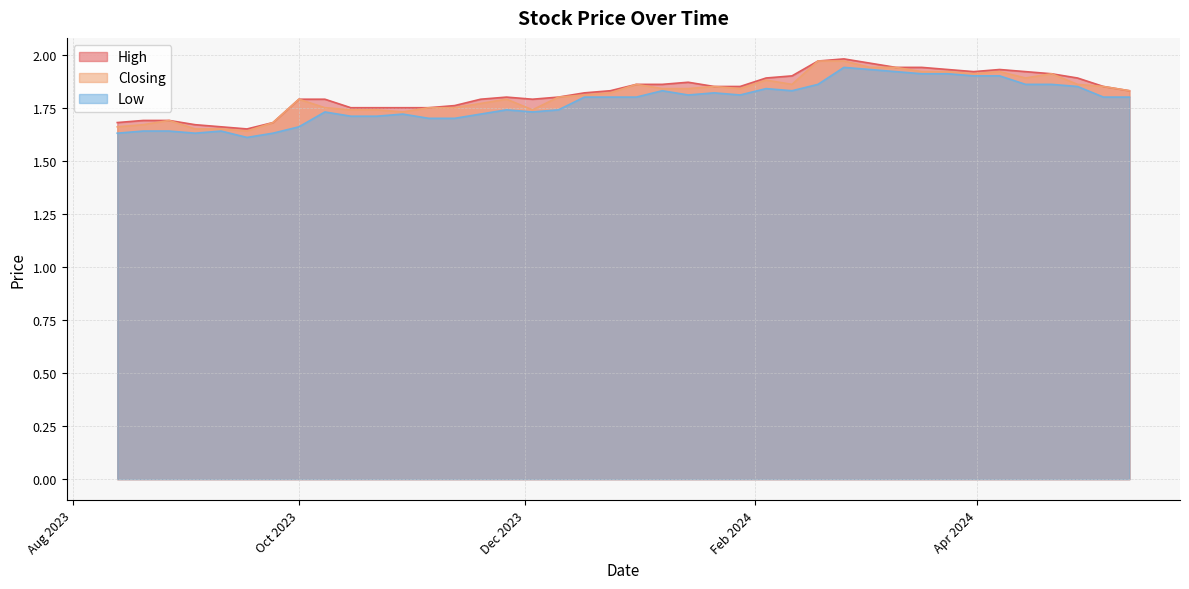

Reading right to left, transcribe all the data shown in this chart.

High: 13/08/2023=1.7	20/08/2023=1.7	27/08/2023=1.7	03/09/2023=1.7	10/09/2023=1.7	17/09/2023=1.6	24/09/2023=1.7	01/10/2023=1.8	08/10/2023=1.8	15/10/2023=1.8	22/10/2023=1.8	29/10/2023=1.8	05/11/2023=1.8	12/11/2023=1.8	19/11/2023=1.8	26/11/2023=1.8	03/12/2023=1.8	10/12/2023=1.8	17/12/2023=1.8	24/12/2023=1.8	31/12/2023=1.9	07/01/2024=1.9	14/01/2024=1.9	21/01/2024=1.9	28/01/2024=1.9	04/02/2024=1.9	11/02/2024=1.9	18/02/2024=2.0	25/02/2024=2.0	03/03/2024=2.0	10/03/2024=1.9	17/03/2024=1.9	24/03/2024=1.9	31/03/2024=1.9	07/04/2024=1.9	14/04/2024=1.9	21/04/2024=1.9	28/04/2024=1.9	05/05/2024=1.9	12/05/2024=1.8
Closing: 13/08/2023=1.7	20/08/2023=1.7	27/08/2023=1.7	03/09/2023=1.6	10/09/2023=1.6	17/09/2023=1.6	24/09/2023=1.7	01/10/2023=1.8	08/10/2023=1.8	15/10/2023=1.7	22/10/2023=1.7	29/10/2023=1.7	05/11/2023=1.8	12/11/2023=1.8	19/11/2023=1.8	26/11/2023=1.8	03/12/2023=1.7	10/12/2023=1.8	17/12/2023=1.8	24/12/2023=1.8	31/12/2023=1.9	07/01/2024=1.8	14/01/2024=1.8	21/01/2024=1.9	28/01/2024=1.8	04/02/2024=1.9	11/02/2024=1.9	18/02/2024=2.0	25/02/2024=2.0	03/03/2024=1.9	10/03/2024=1.9	17/03/2024=1.9	24/03/2024=1.9	31/03/2024=1.9	07/04/2024=1.9	14/04/2024=1.9	21/04/2024=1.9	28/04/2024=1.9	05/05/2024=1.9	12/05/2024=1.8
Low: 13/08/2023=1.6	20/08/2023=1.6	27/08/2023=1.6	03/09/2023=1.6	10/09/2023=1.6	17/09/2023=1.6	24/09/2023=1.6	01/10/2023=1.7	08/10/2023=1.7	15/10/2023=1.7	22/10/2023=1.7	29/10/2023=1.7	05/11/2023=1.7	12/11/2023=1.7	19/11/2023=1.7	26/11/2023=1.7	03/12/2023=1.7	10/12/2023=1.7	17/12/2023=1.8	24/12/2023=1.8	31/12/2023=1.8	07/01/2024=1.8	14/01/2024=1.8	21/01/2024=1.8	28/01/2024=1.8	04/02/2024=1.8	11/02/2024=1.8	18/02/2024=1.9	25/02/2024=1.9	03/03/2024=1.9	10/03/2024=1.9	17/03/2024=1.9	24/03/2024=1.9	31/03/2024=1.9	07/04/2024=1.9	14/04/2024=1.9	21/04/2024=1.9	28/04/2024=1.9	05/05/2024=1.8	12/05/2024=1.8